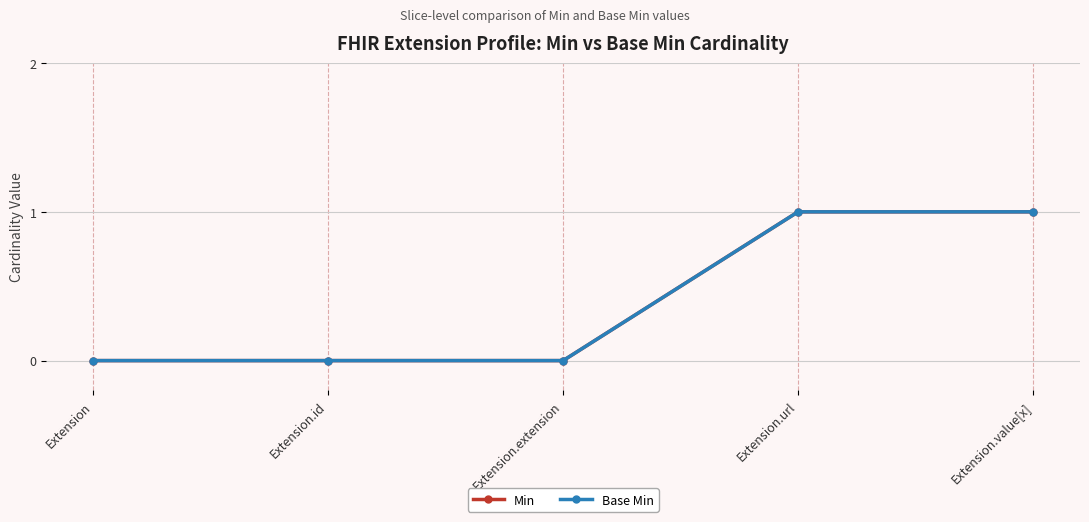

True or false: Base Min and Min cross at least once.

False